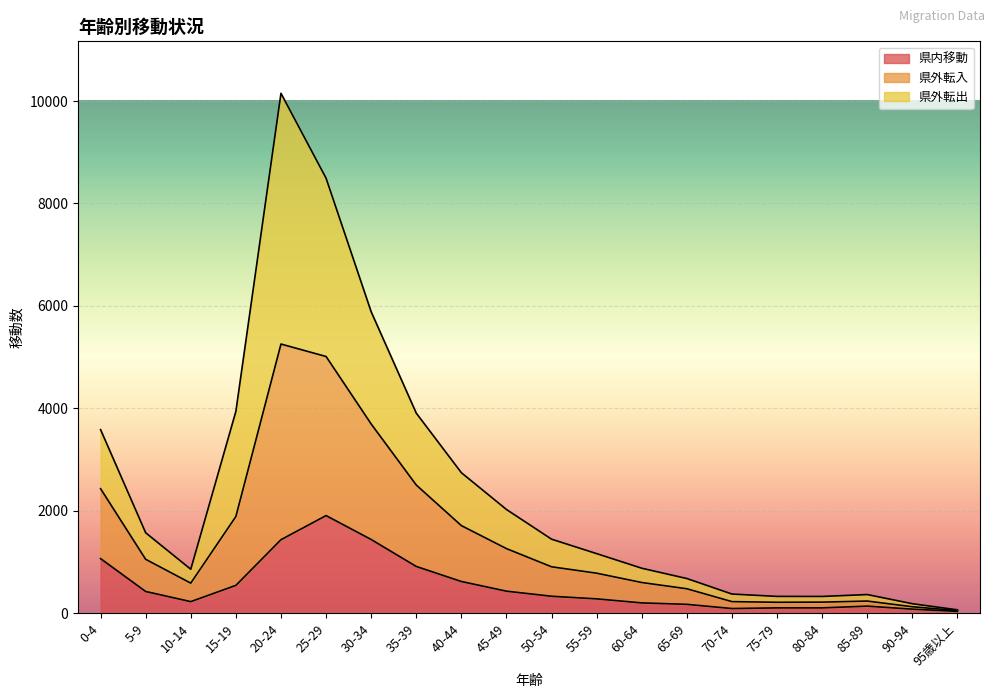

At which category is the sum across all series the highest?

20-24